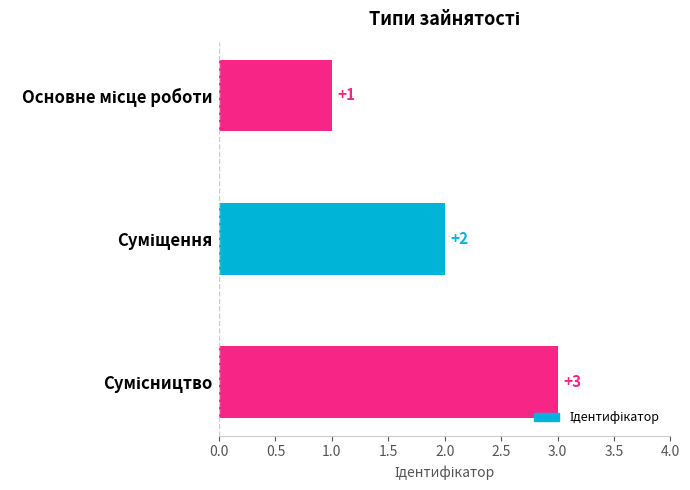

What is the value of the 1st bar from the top?

1